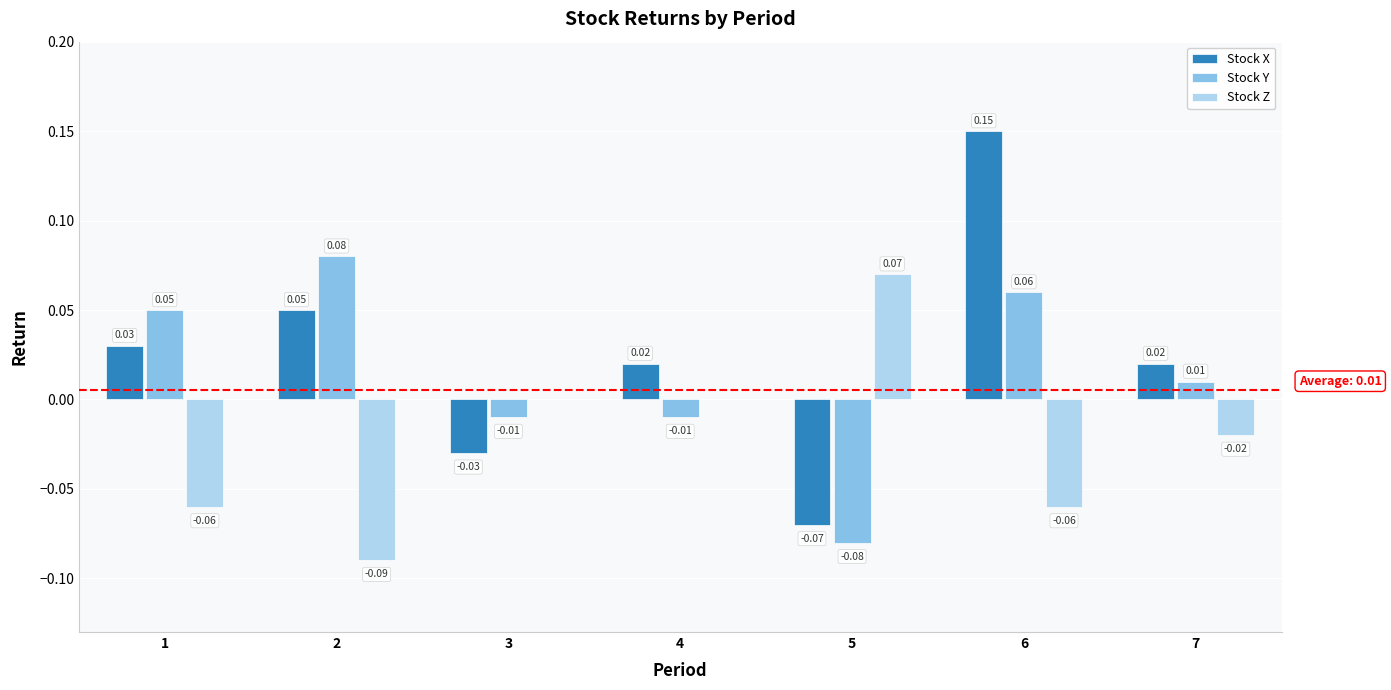

Which series has the largest total across all categories?

Stock X